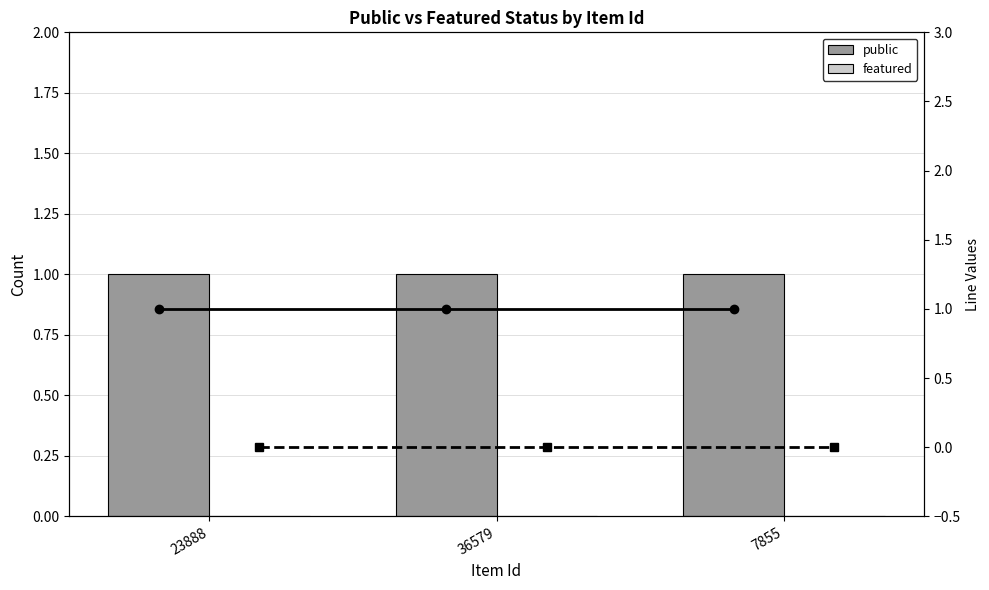

What is the label of the 1st bar from the right?

7855